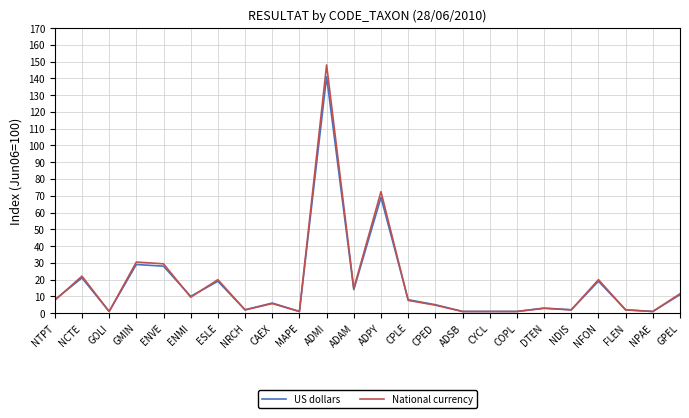

What is the difference between the second highest and second lowest values in the National currency series?

71.5